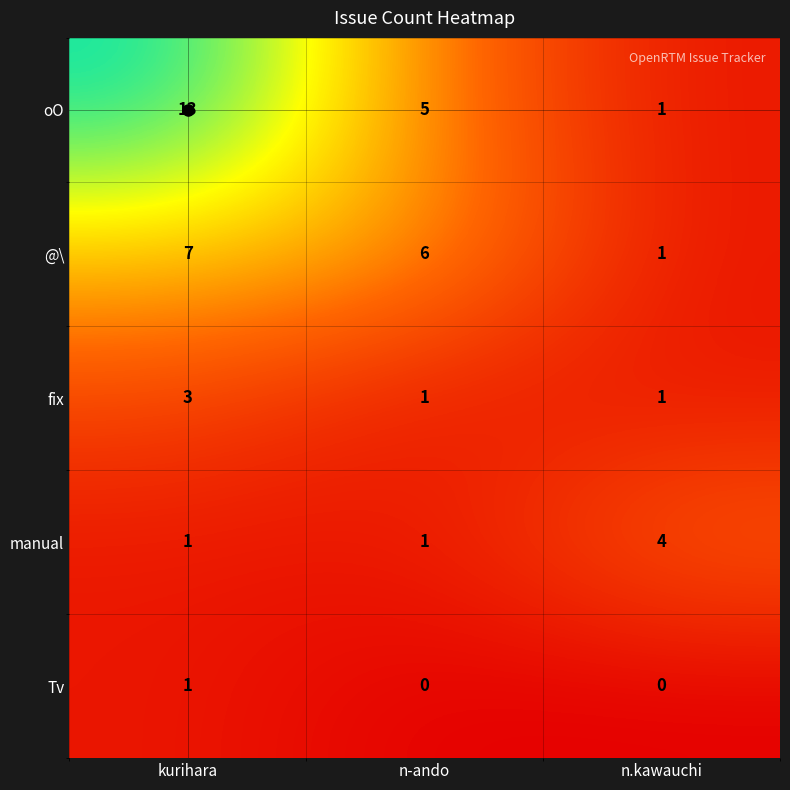

Rank the series by their maximum value, from lowest to highest.

Tv, fix, manual, @\, oO